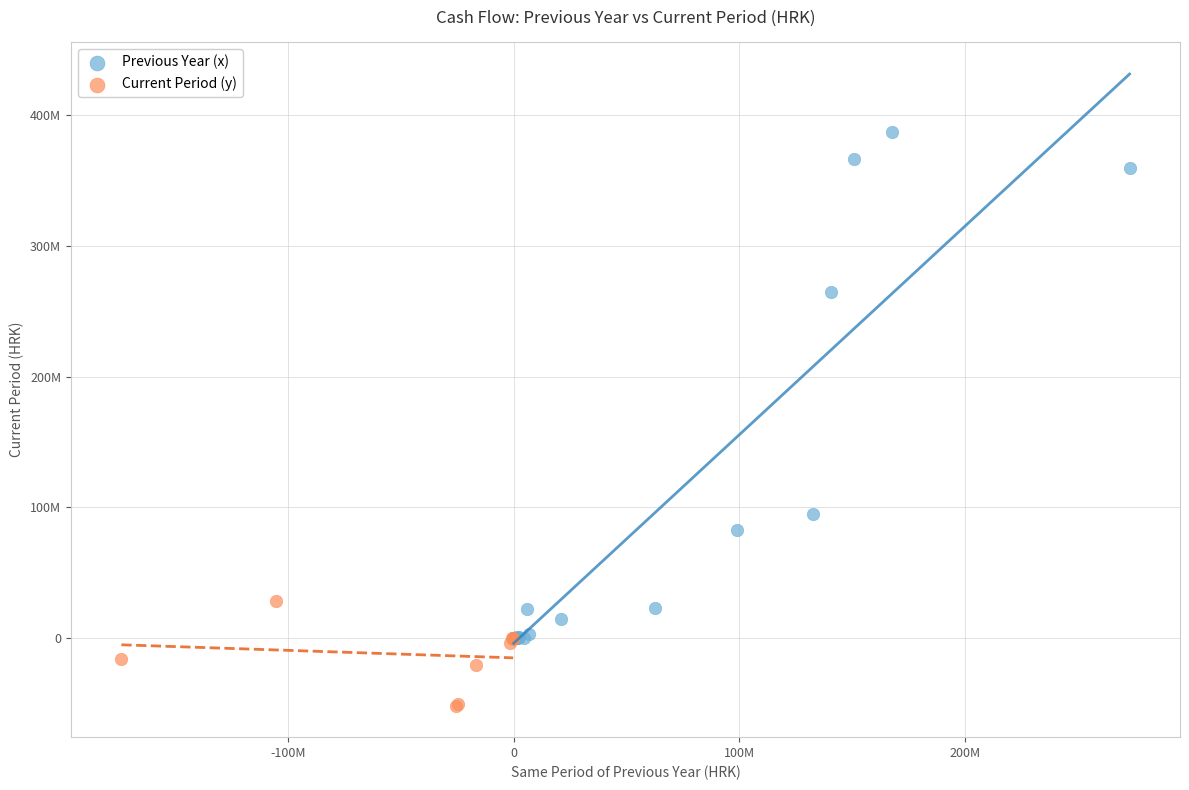

Which series has the widest spread of Y values?

Previous Year (x)